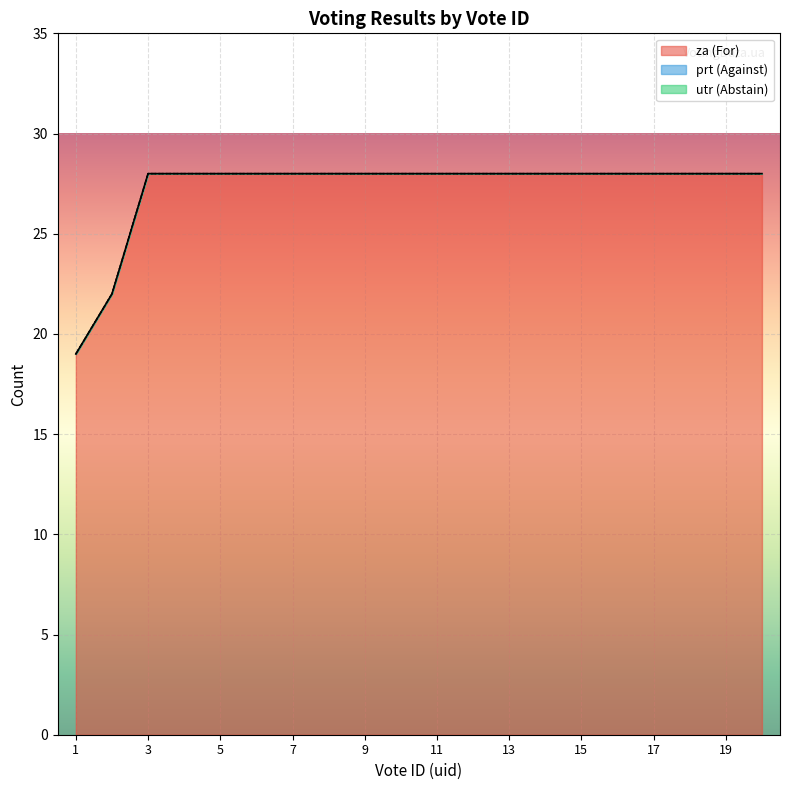

What is the difference between the maximum and second lowest values in the za series?

6